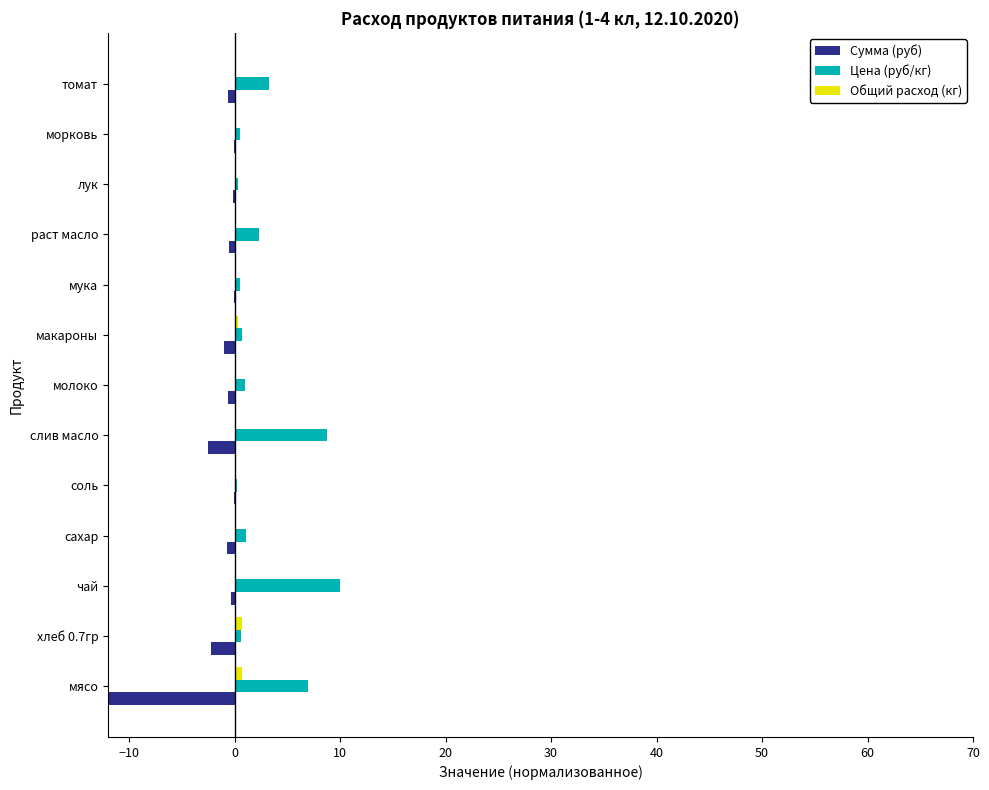

At how many categories does at least one series exceed -21?

13